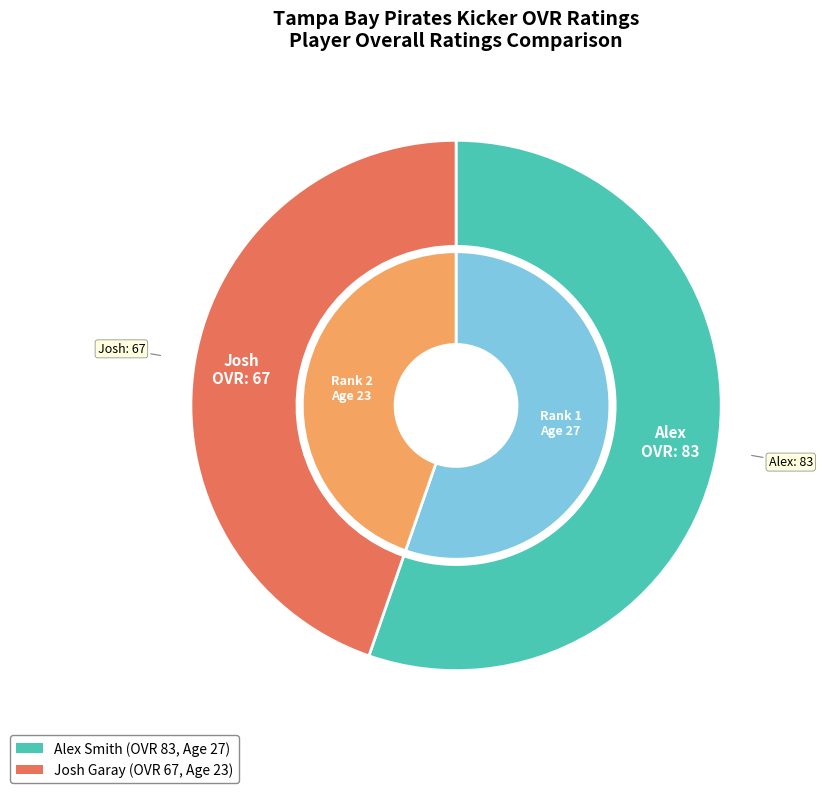

To the nearest percent, what is the difference between the largest and smallest slice percentages?

11%